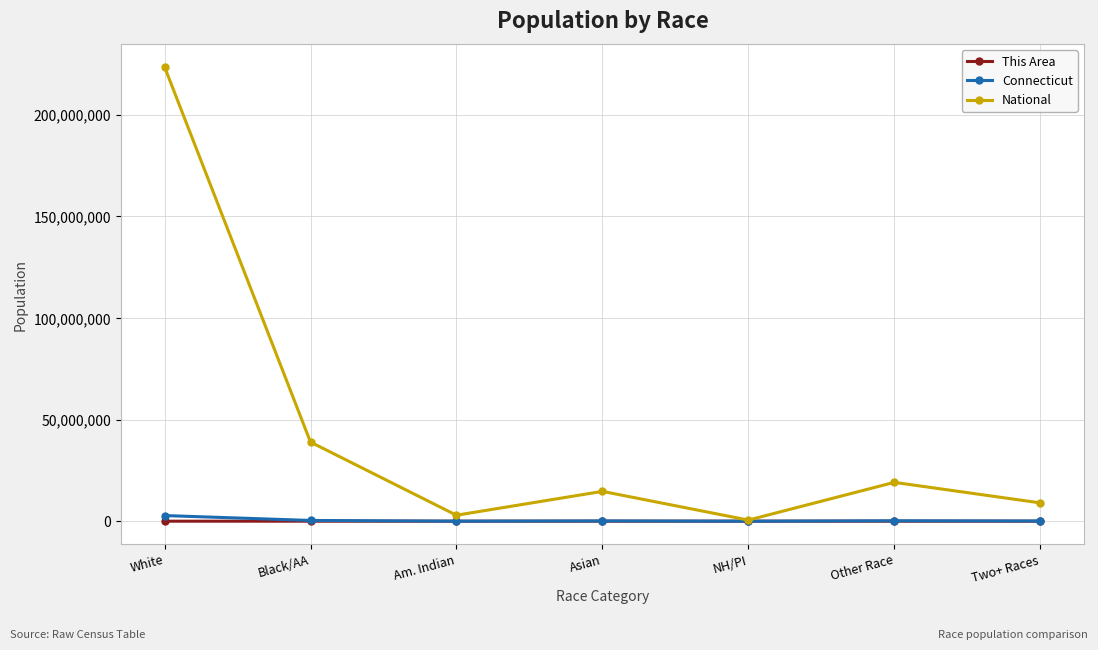

What is the total value across all series at Other Race?

19305835